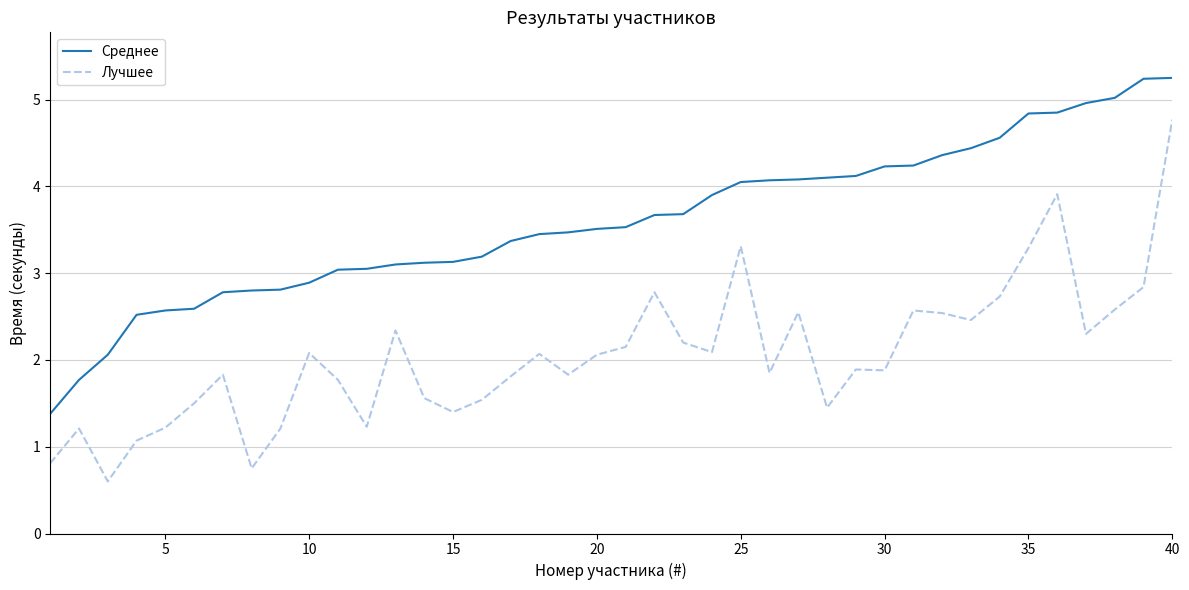

Which series has the widest spread of values?

Лучшее